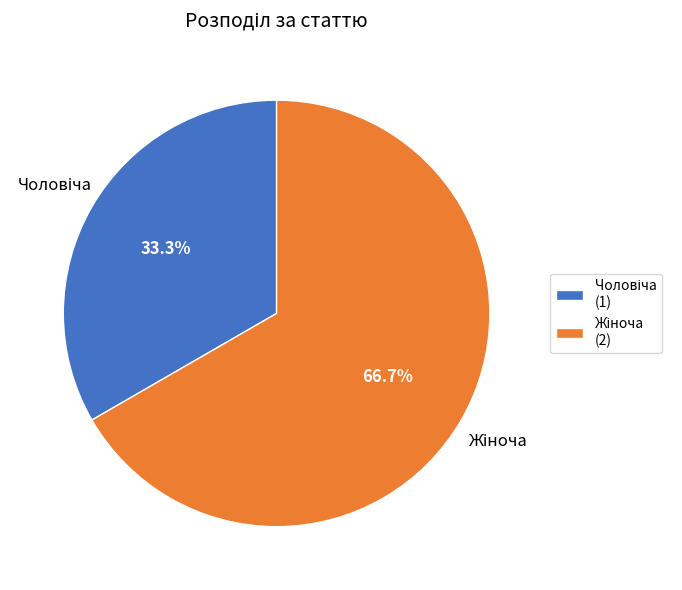

Does any single category account for the majority?

Yes